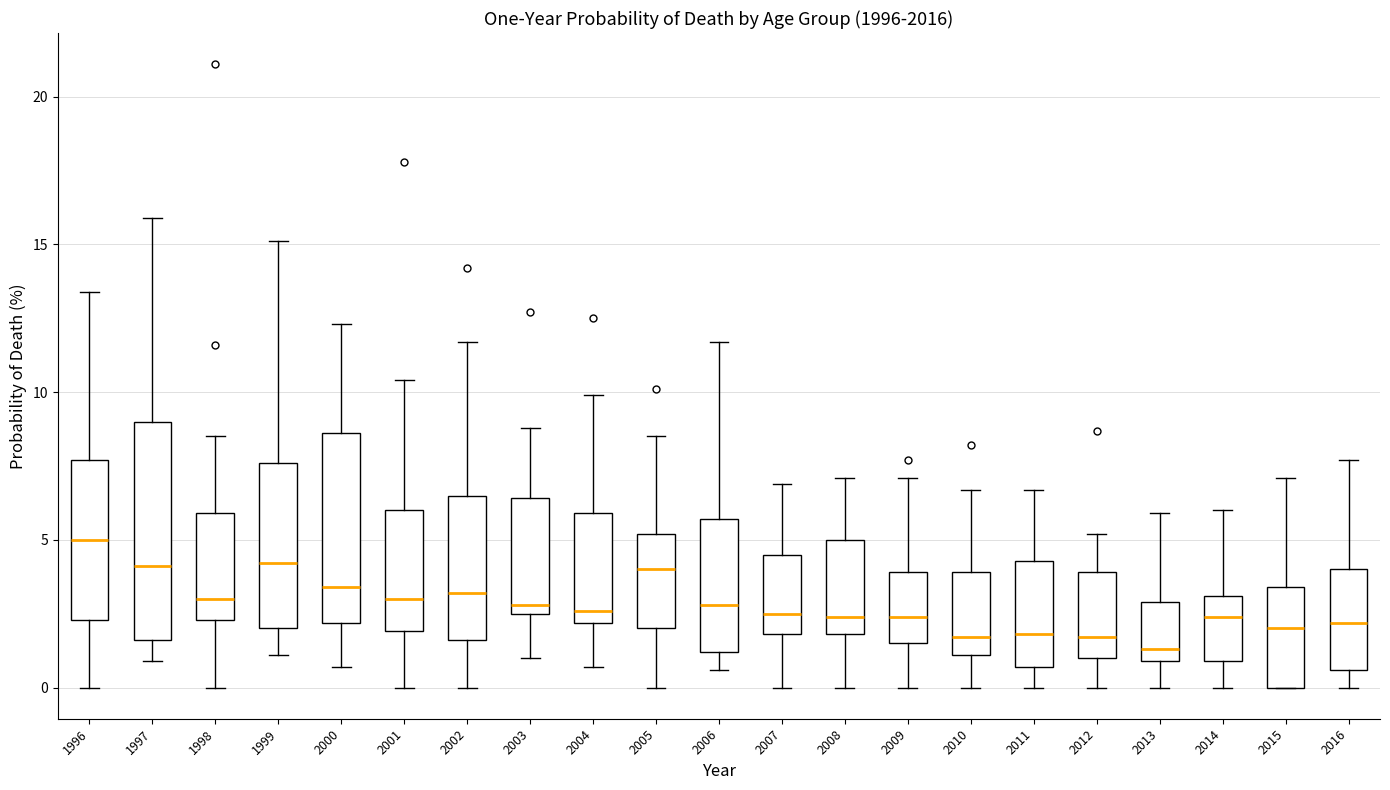

Which box is the tallest, from its lower edge to its upper edge?

1997